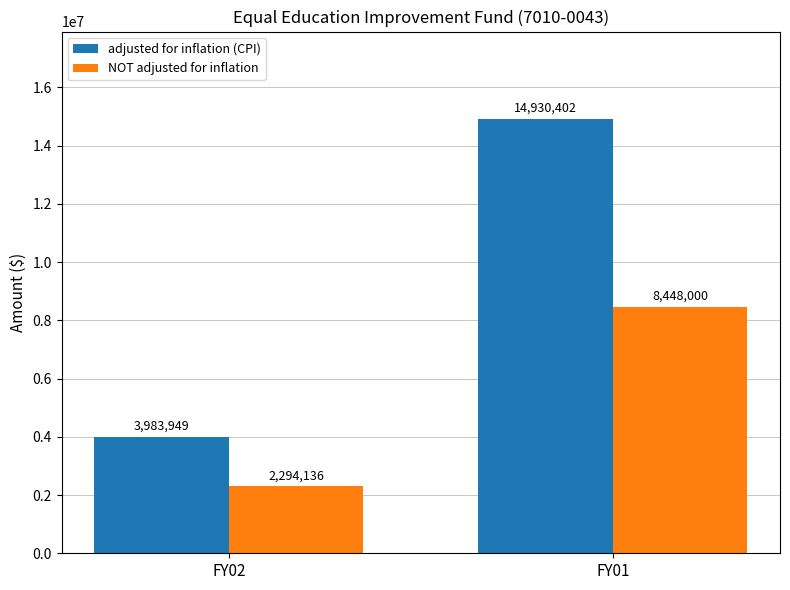

Where is adjusted for inflation (CPI) nearest to the value 9457175?

FY02